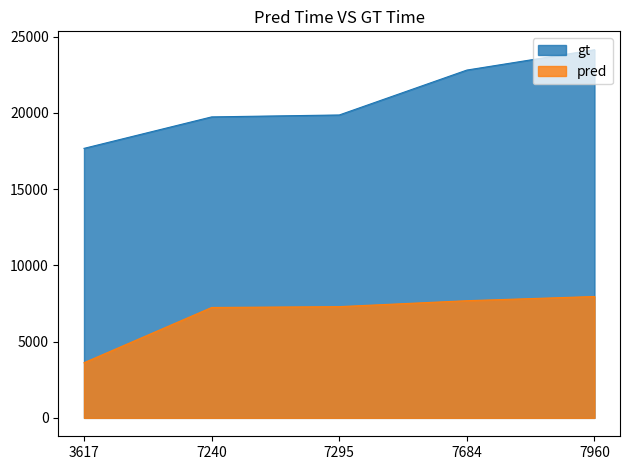

At which category is the sum across all series the highest?

7960